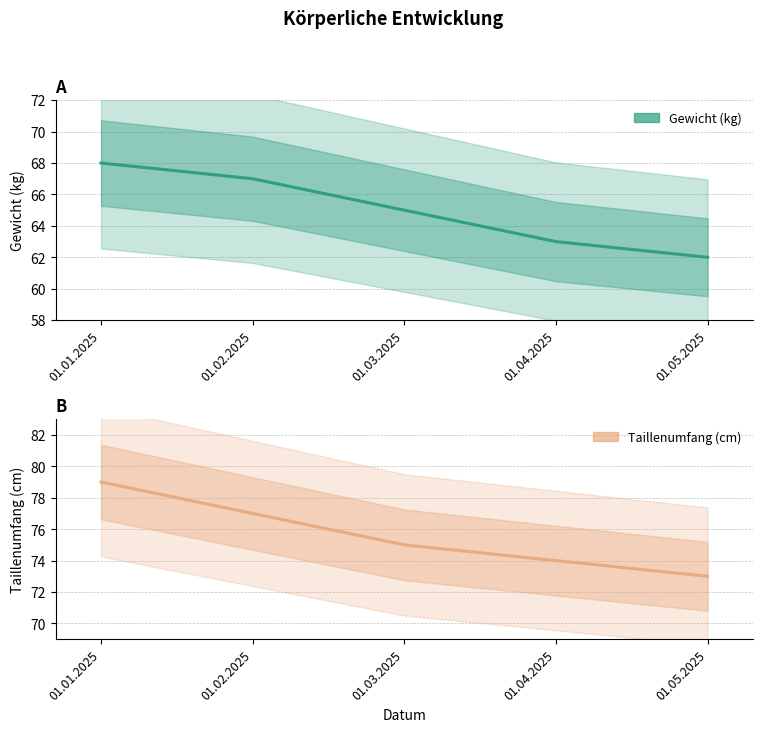

At how many categories does at least one series exceed 65?

5